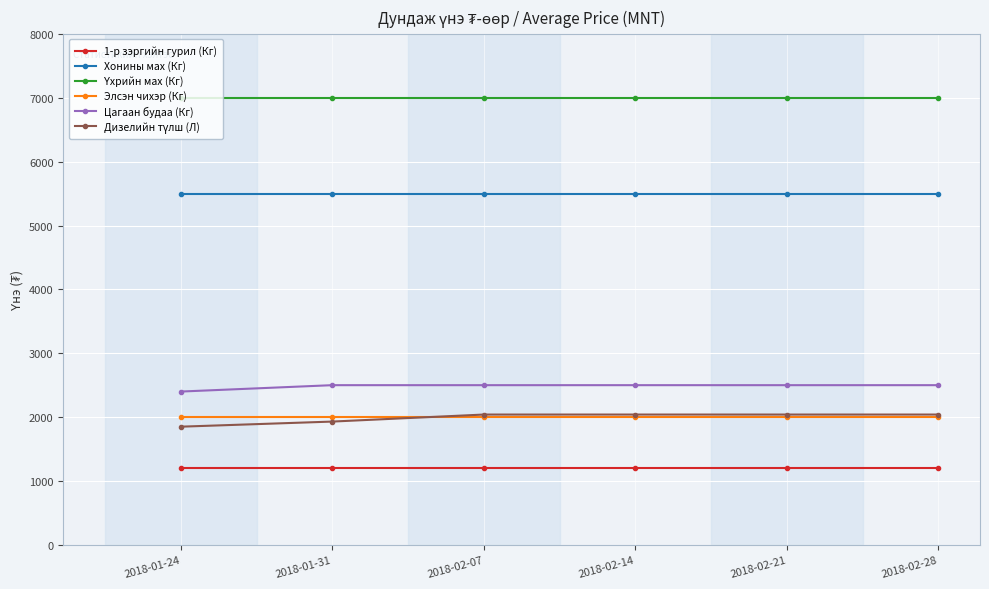

At how many categories does at least one series exceed 5352?

6